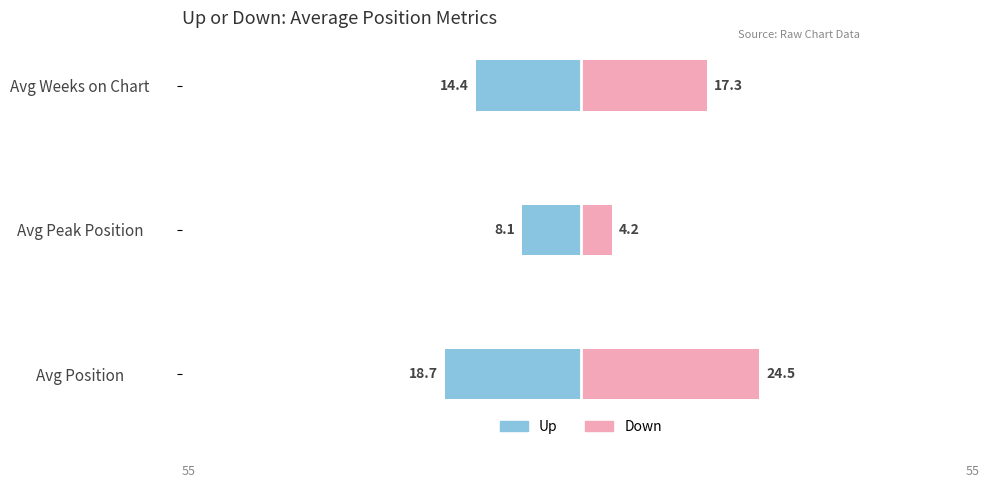

Which series has the largest total across all categories?

down (right)